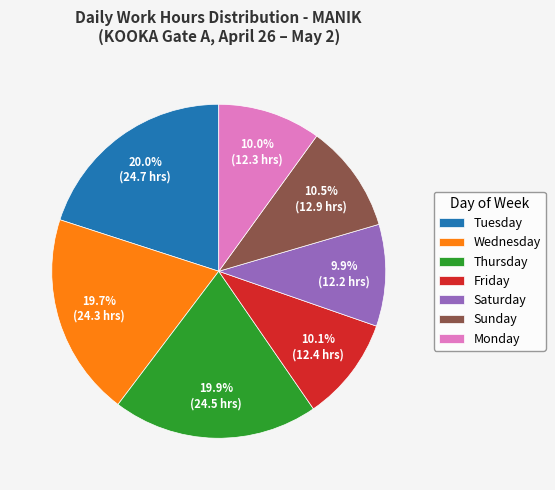

Is there any slice that represents more than half of the pie?

No